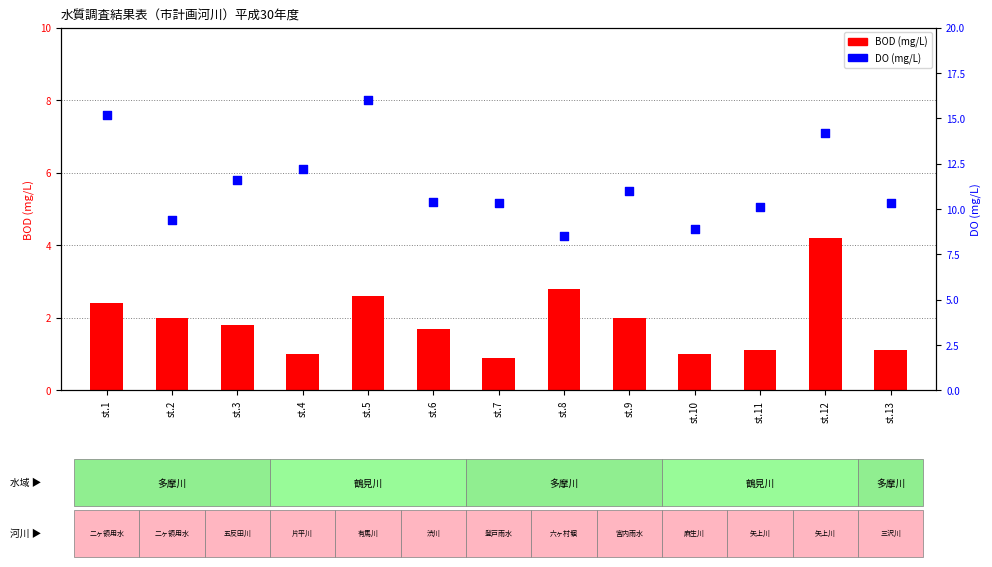

What are all the series names shown in the legend?

BOD, DO